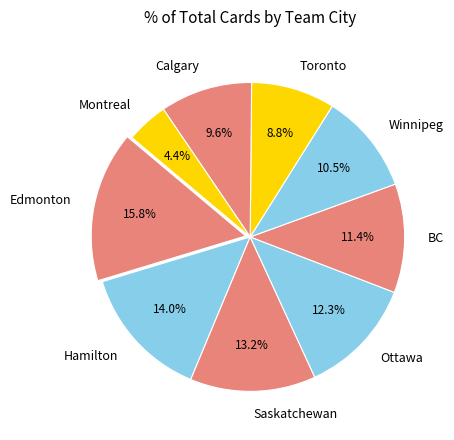

What percentage is the Ottawa slice, to the nearest percent?

12%